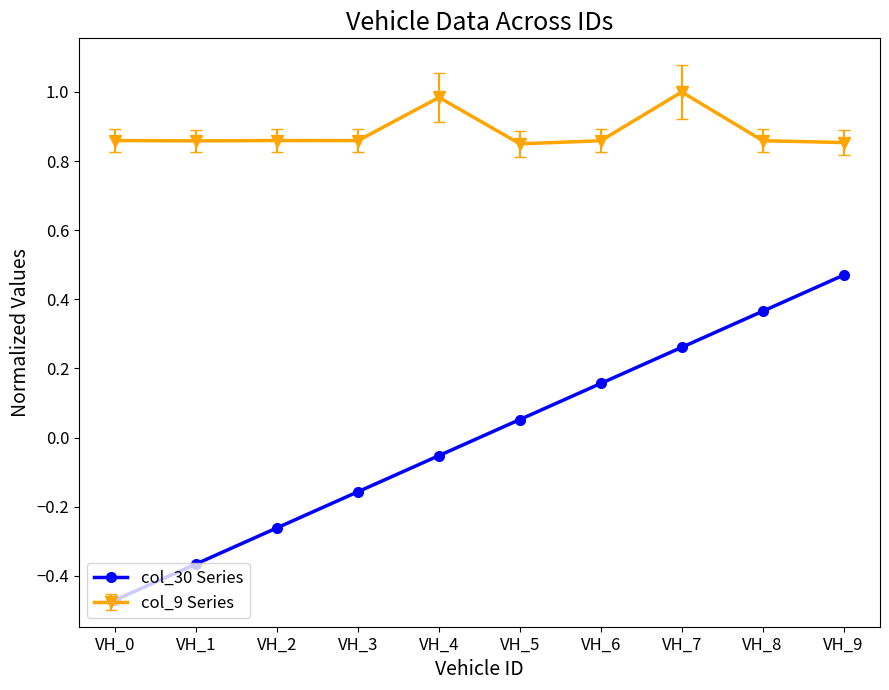

Does the chart have visible grid lines?

No